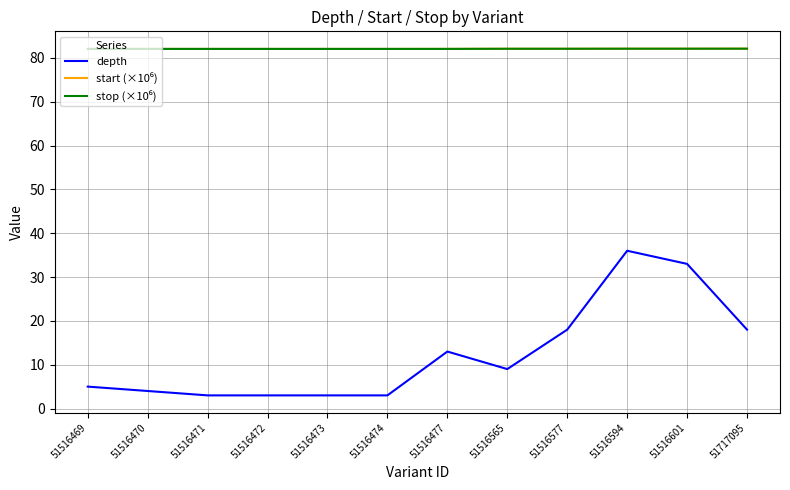

What is the maximum value shown in the chart?

82.1